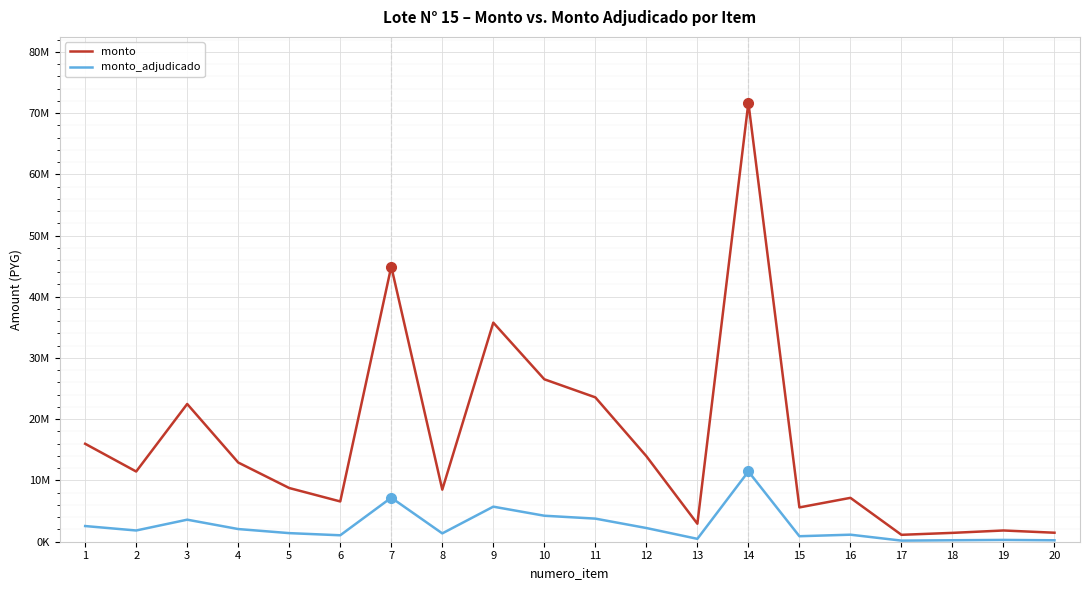

Which series changed the most between 3 and 15?

monto